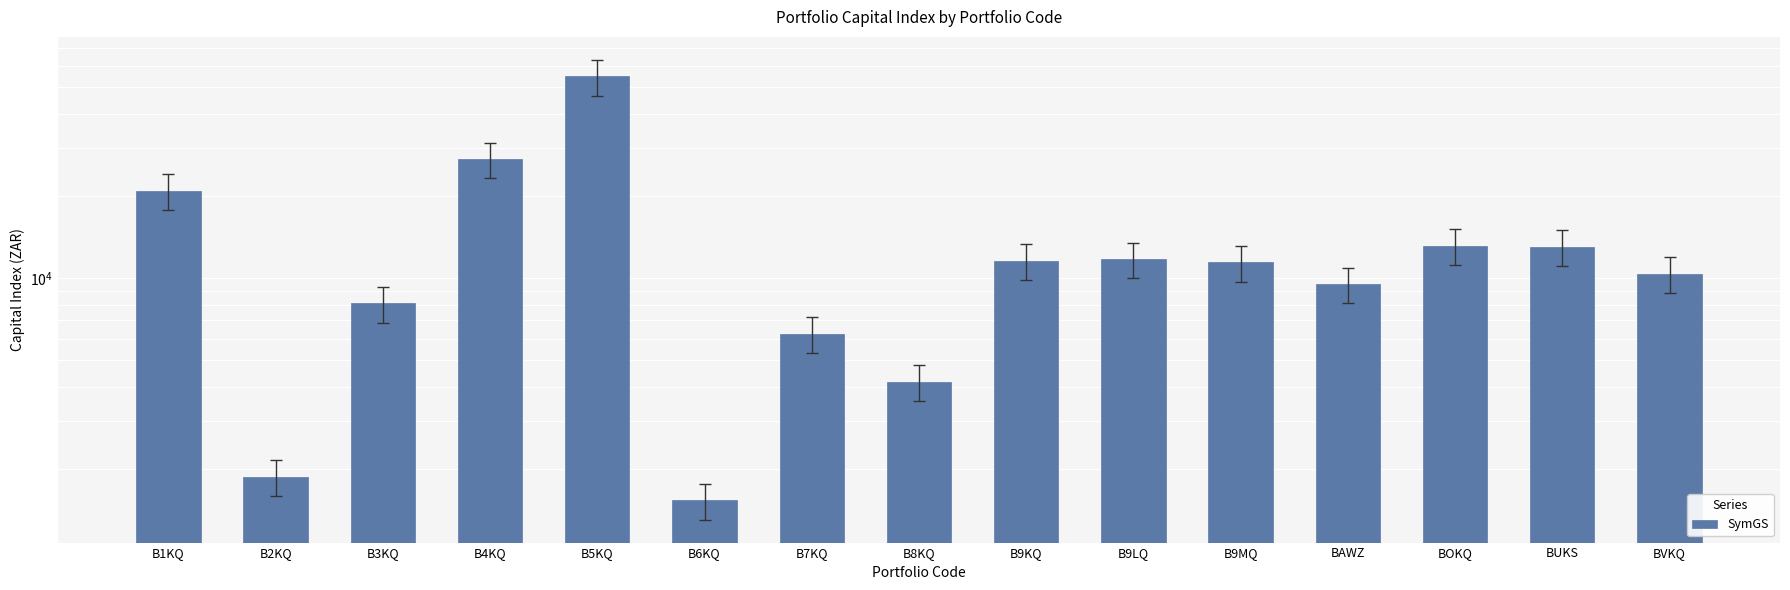

What is the change in value from B6KQ to B9MQ?

+9893.3